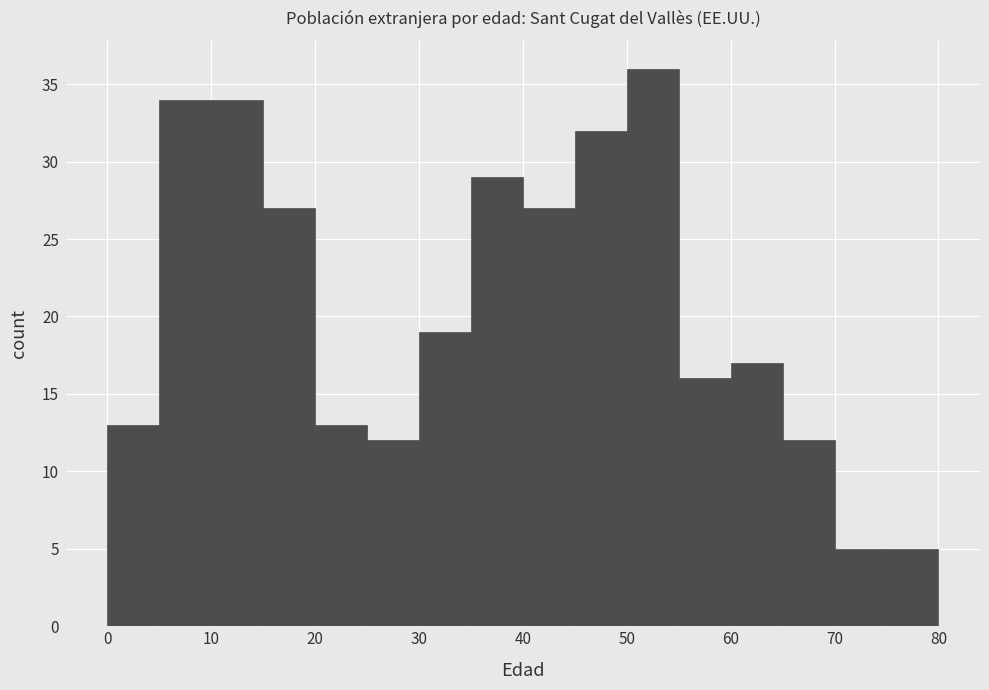

Which range on the x-axis has the tallest bar?

50 to 55